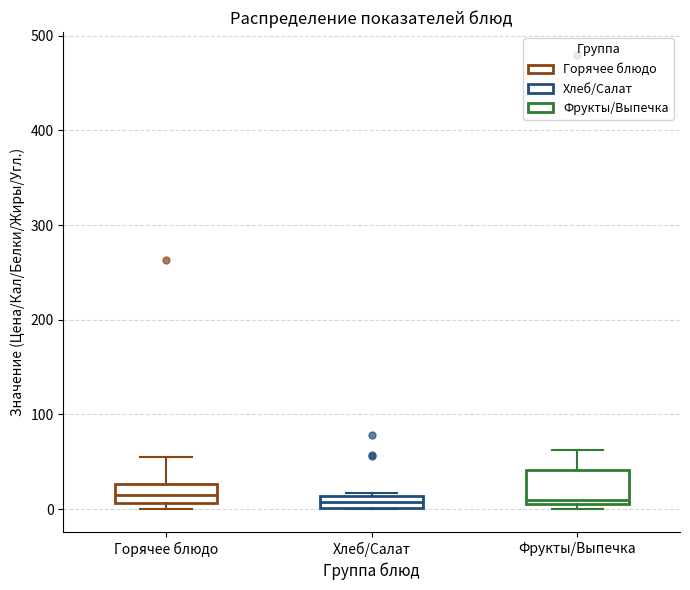

Where is the lower edge of the box for Хлеб/Салат on the y-axis? The values are not printed on the chart, so give them approximately, as read against the axis.

0